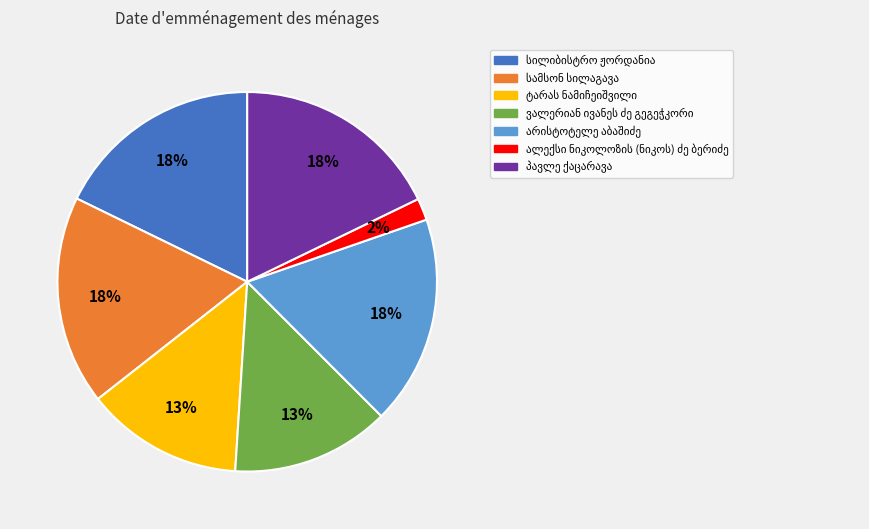

Is there a majority slice in this chart?

No